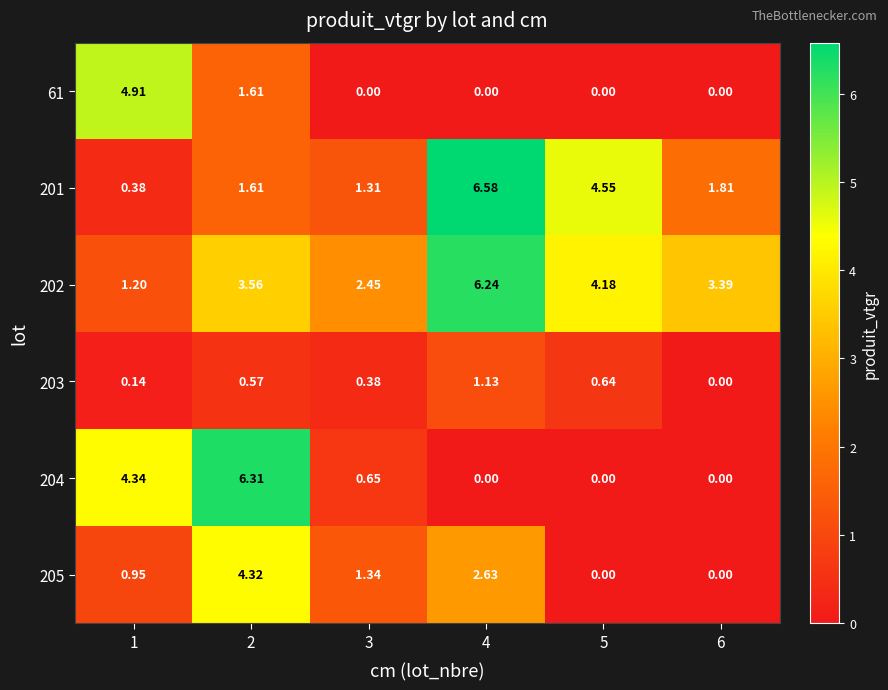

Is the value of 204 at 6 greater than the value of 205 at 2?

No